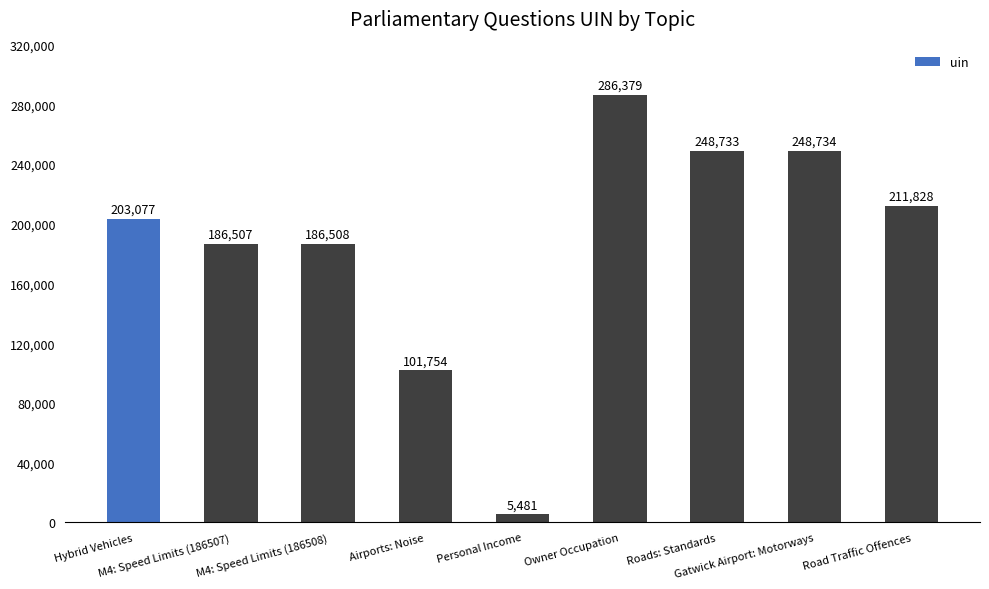

How many bars are there in total?

9